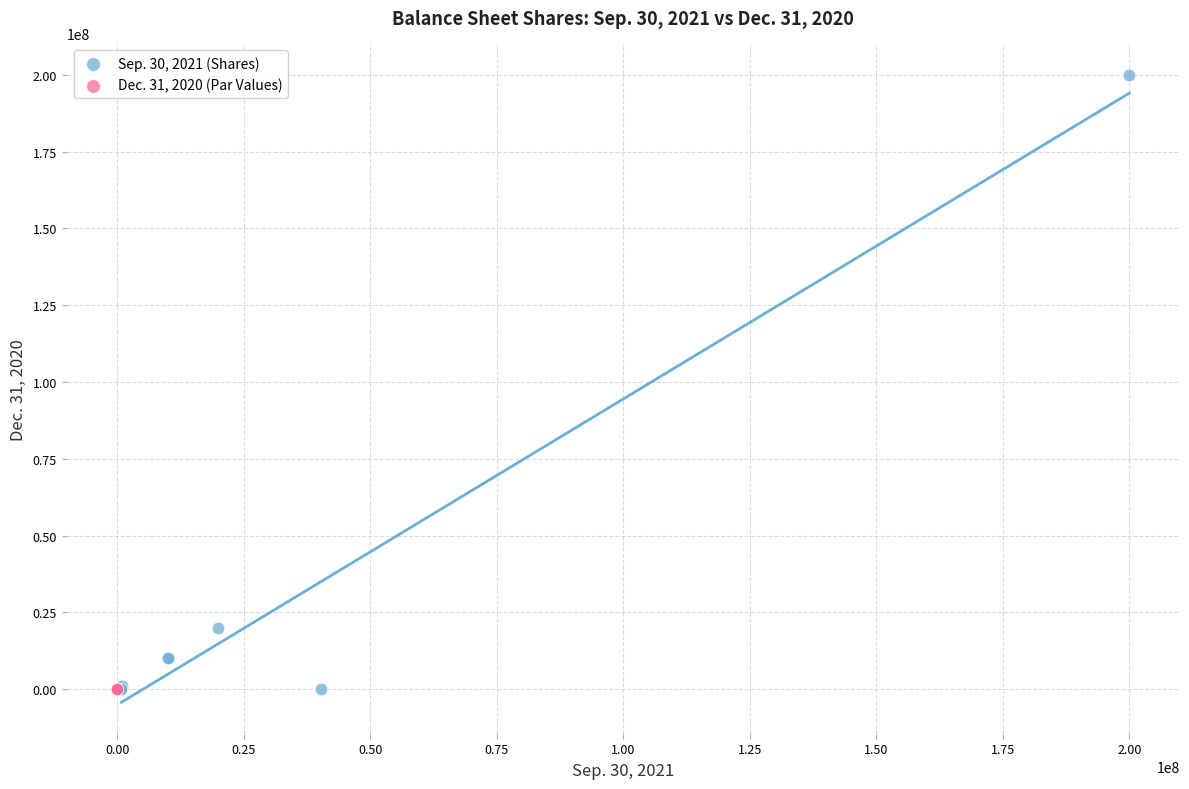

Which series reaches the maximum Y coordinate?

Sep. 30, 2021 (Shares)